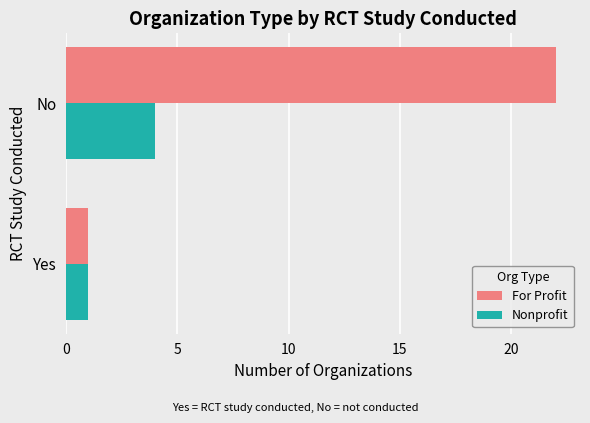

List the series in order of their overall mean, highest first.

For Profit, Nonprofit